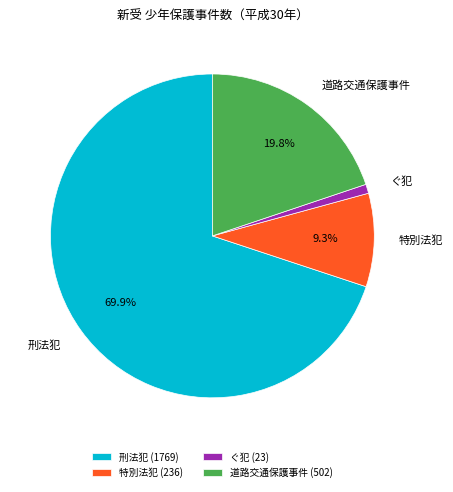

Which has a higher value, 特別法犯 or ぐ犯?

特別法犯